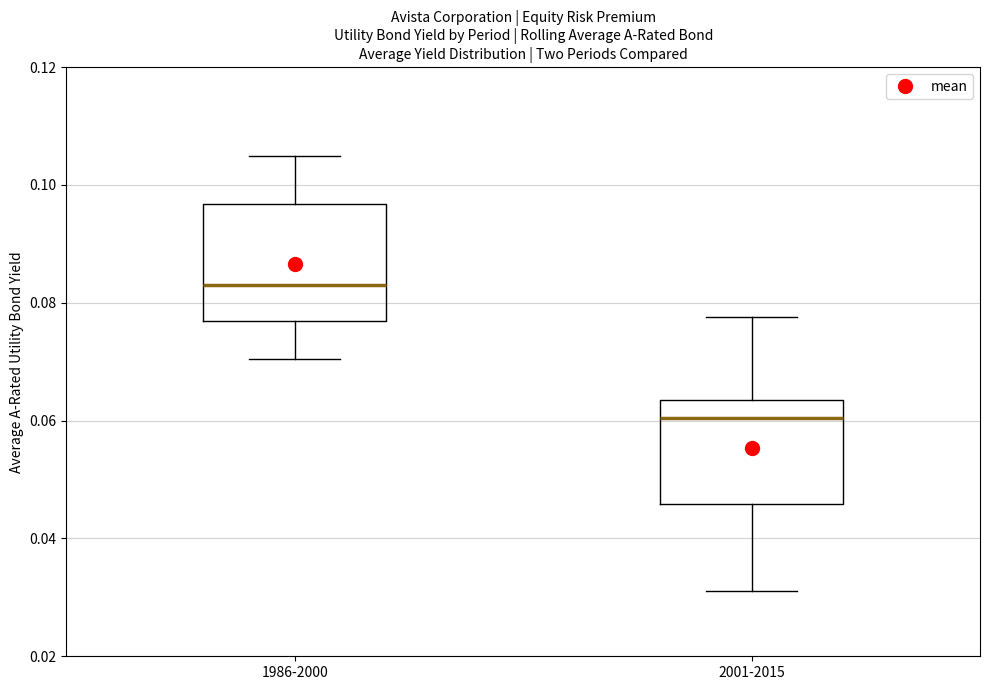

Which box has the lowest median line?

2001-2015